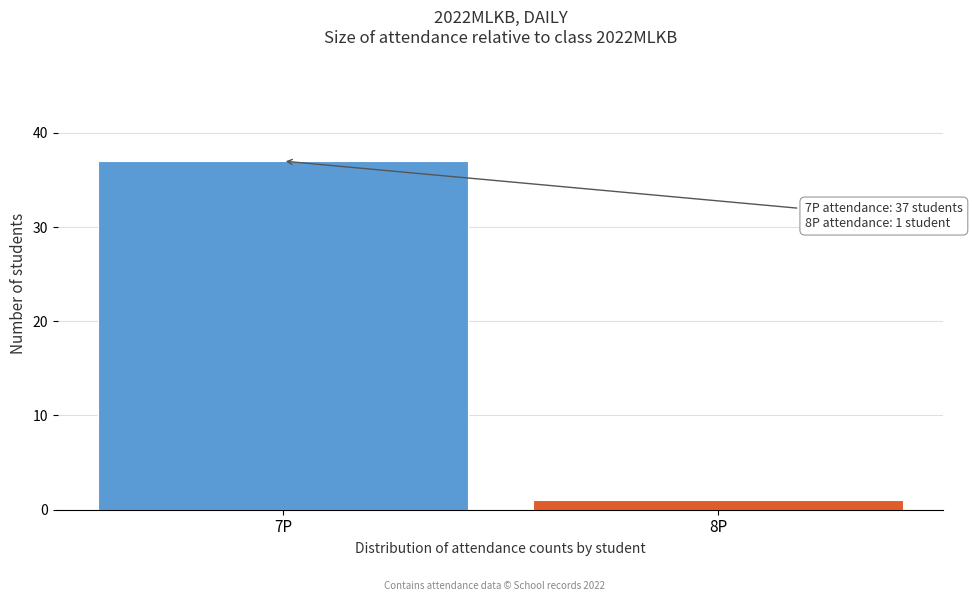

Reading left to right, list all the values displayed in this chart.

37	1